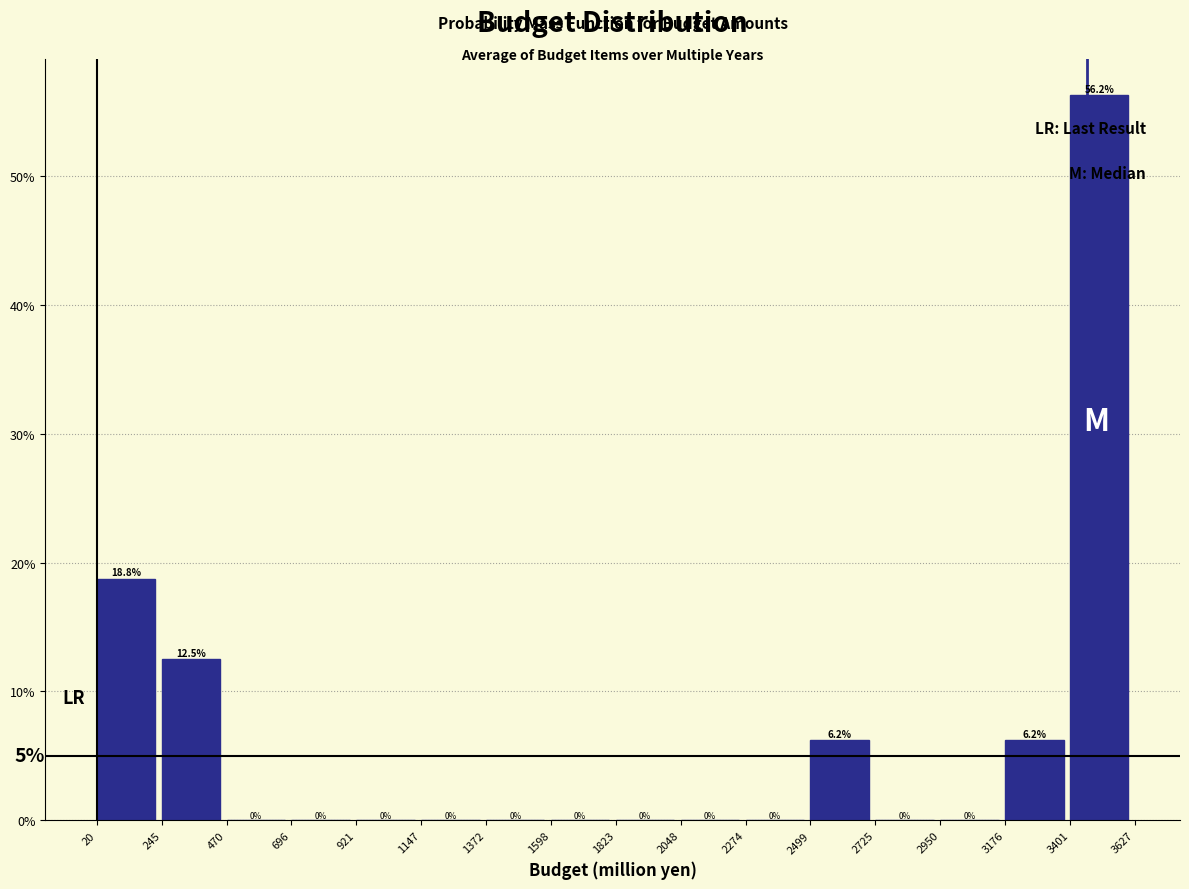

Reading left to right, transcribe this chart: for each bar, give the range it covers on the x-axis and its height.

20 to 245: 18.8
245 to 470: 12.5
470 to 696: 0.0
696 to 921: 0.0
921 to 1147: 0.0
1147 to 1372: 0.0
1372 to 1598: 0.0
1598 to 1823: 0.0
1823 to 2048: 0.0
2048 to 2274: 0.0
2274 to 2499: 0.0
2499 to 2725: 6.2
2725 to 2950: 0.0
2950 to 3176: 0.0
3176 to 3401: 6.2
3401 to 3627: 56.2